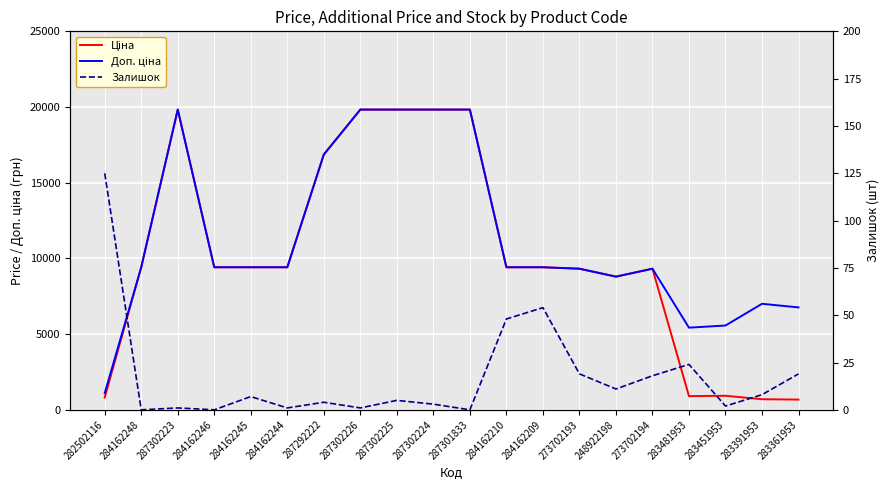

What is the average value of the Залишок series?

17.5